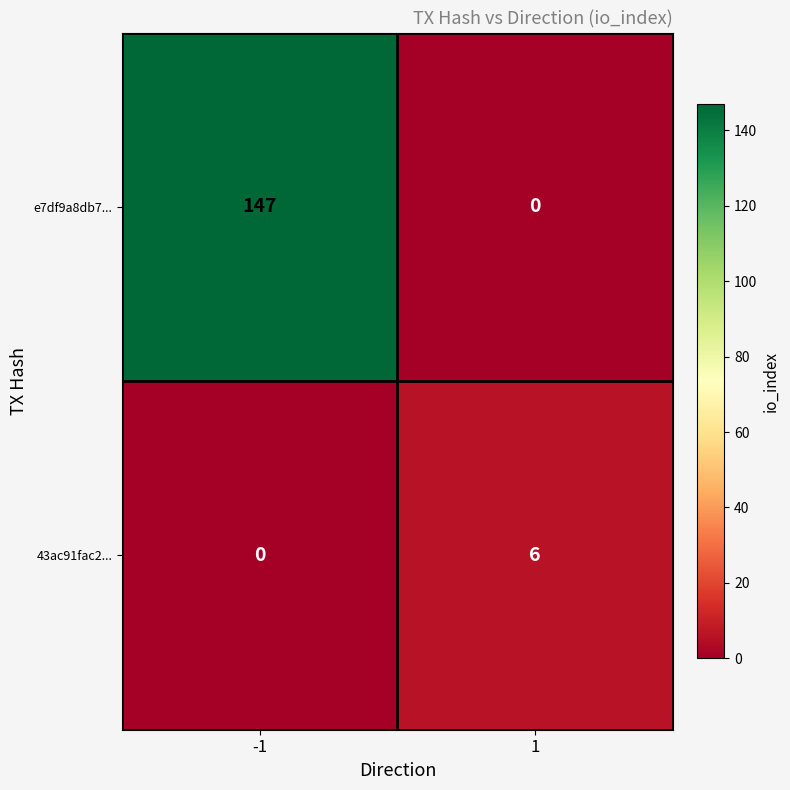

Read the e7df9a8db7... value at -1.

147